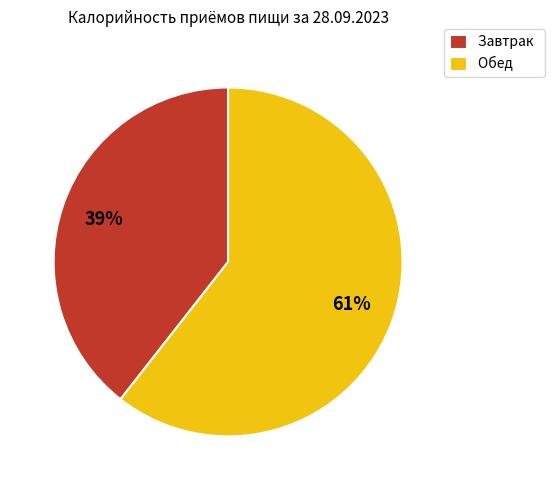

Count the number of slices in the pie.

2